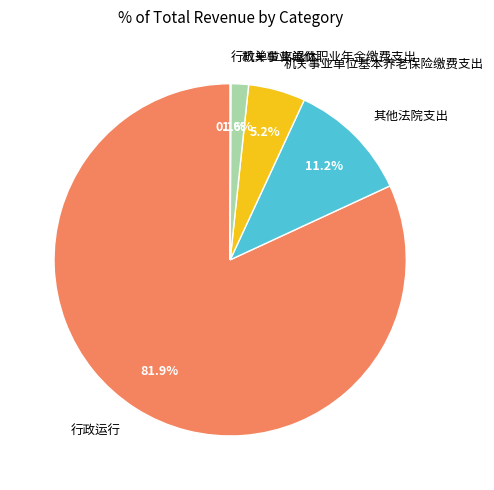

Is there any slice that represents more than half of the pie?

Yes